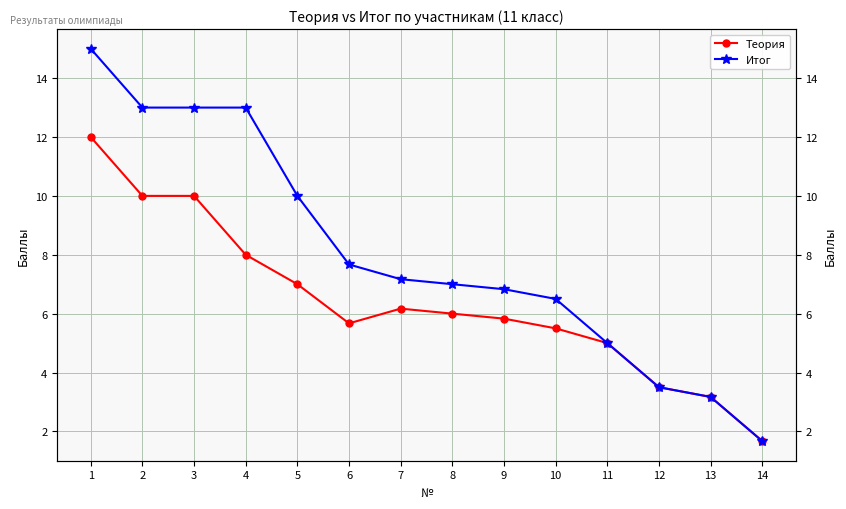

At which category is the sum across all series the highest?

1